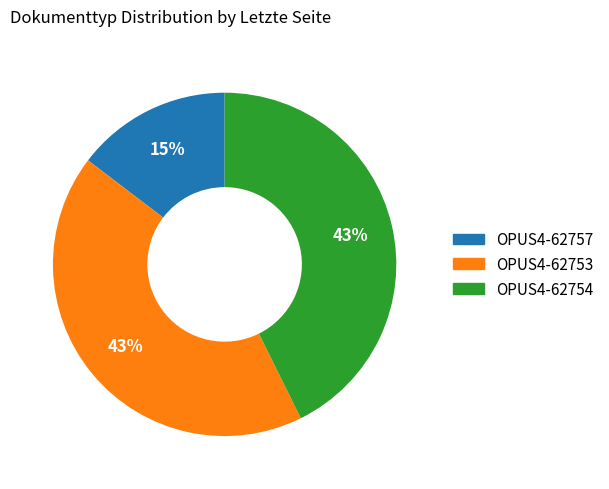

True or false: OPUS4-62757 accounts for 20% of the total.

False